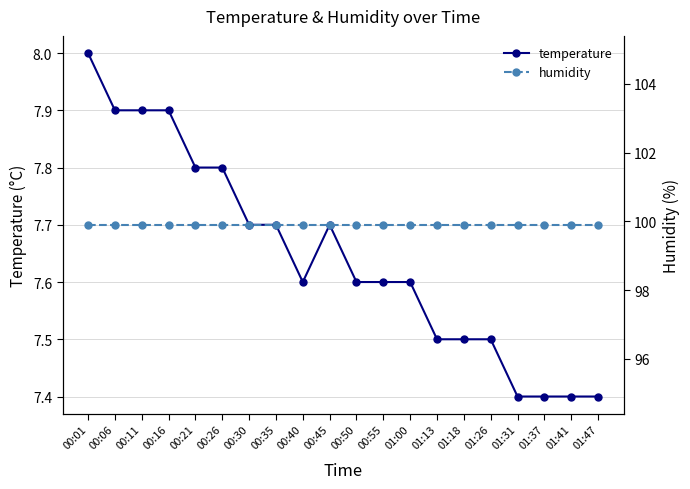

True or false: temperature and humidity intersect in this chart.

False